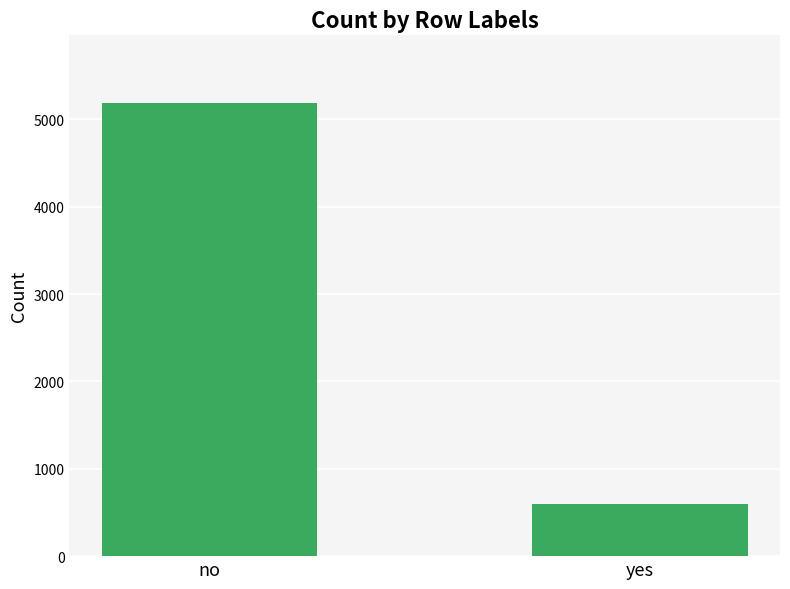

Between no and yes, which is larger?

no